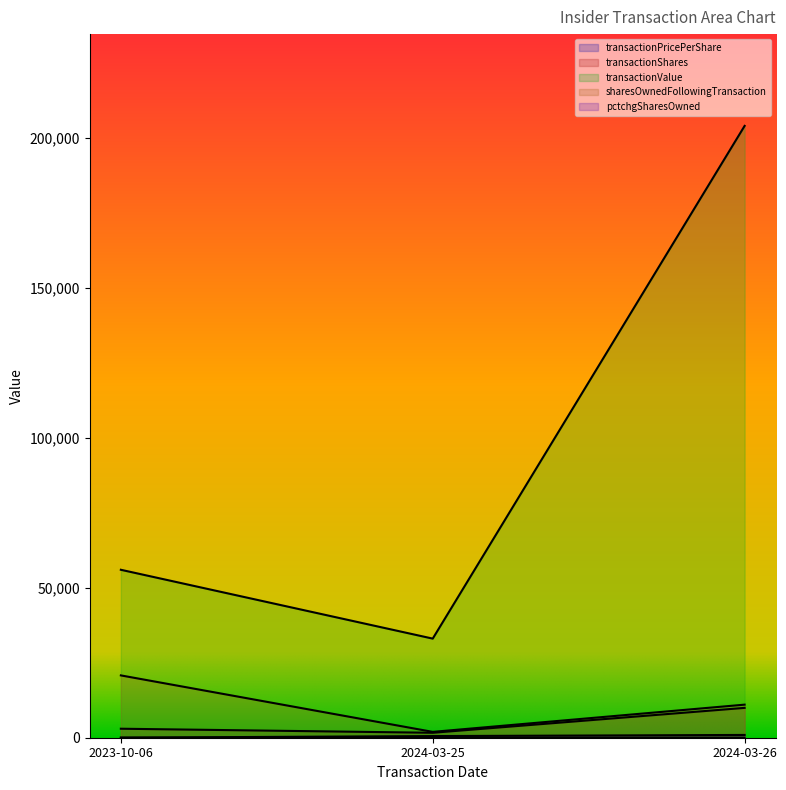

Rank the categories by transactionValue value from highest to lowest.

2024-03-26, 2023-10-06, 2024-03-25